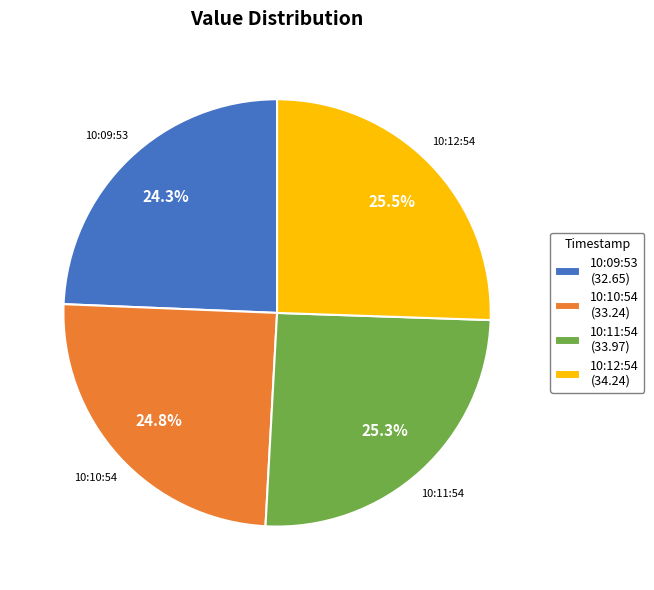

Combined, do 10:10:54 (33.24) and 10:11:54 (33.97) account for over 50%?

Yes